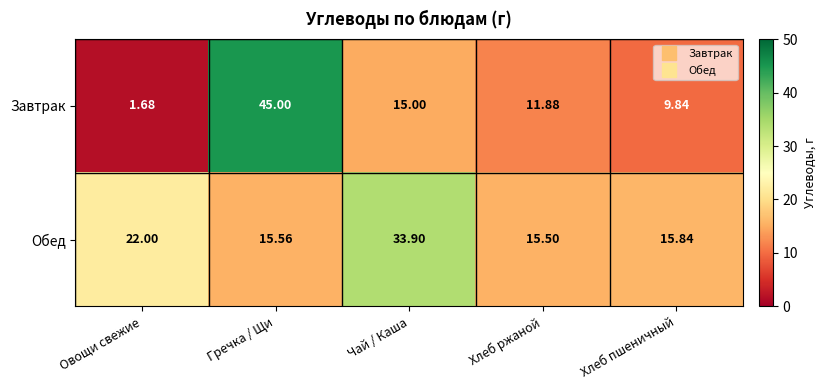

At which label is Обед closest to 24?

Овощи свежие